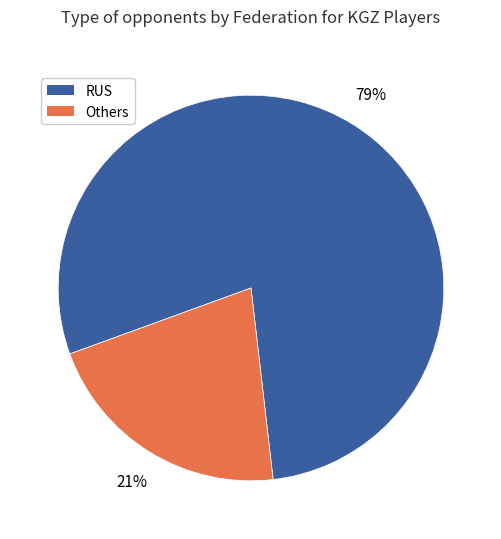

To the nearest percent, what is the average slice percentage?

50%